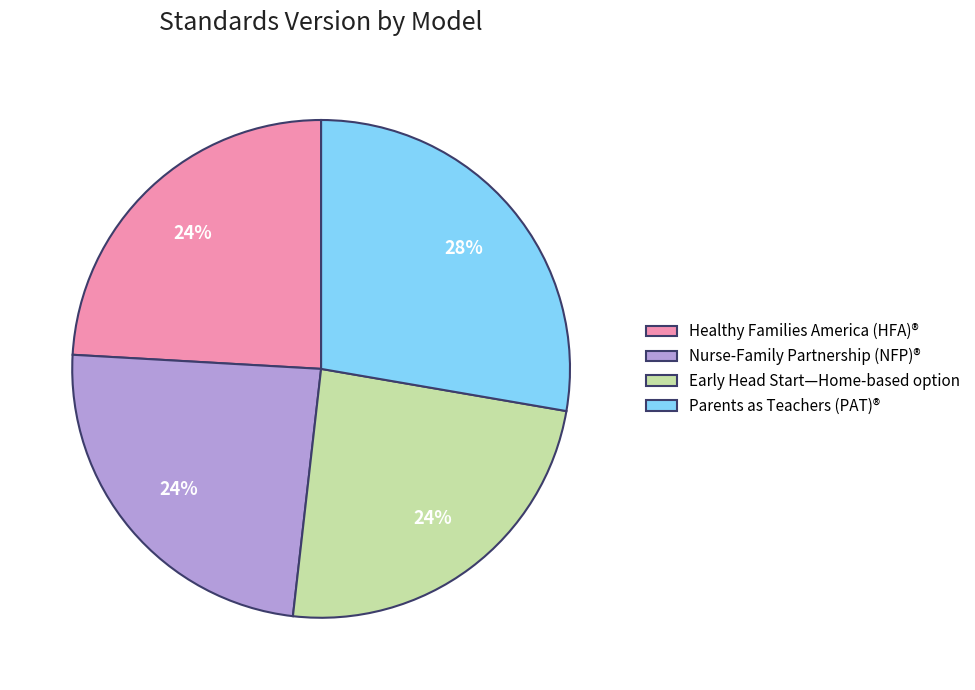

Do Parents as Teachers (PAT)® and Nurse-Family Partnership (NFP)® together represent more than half of the pie?

Yes